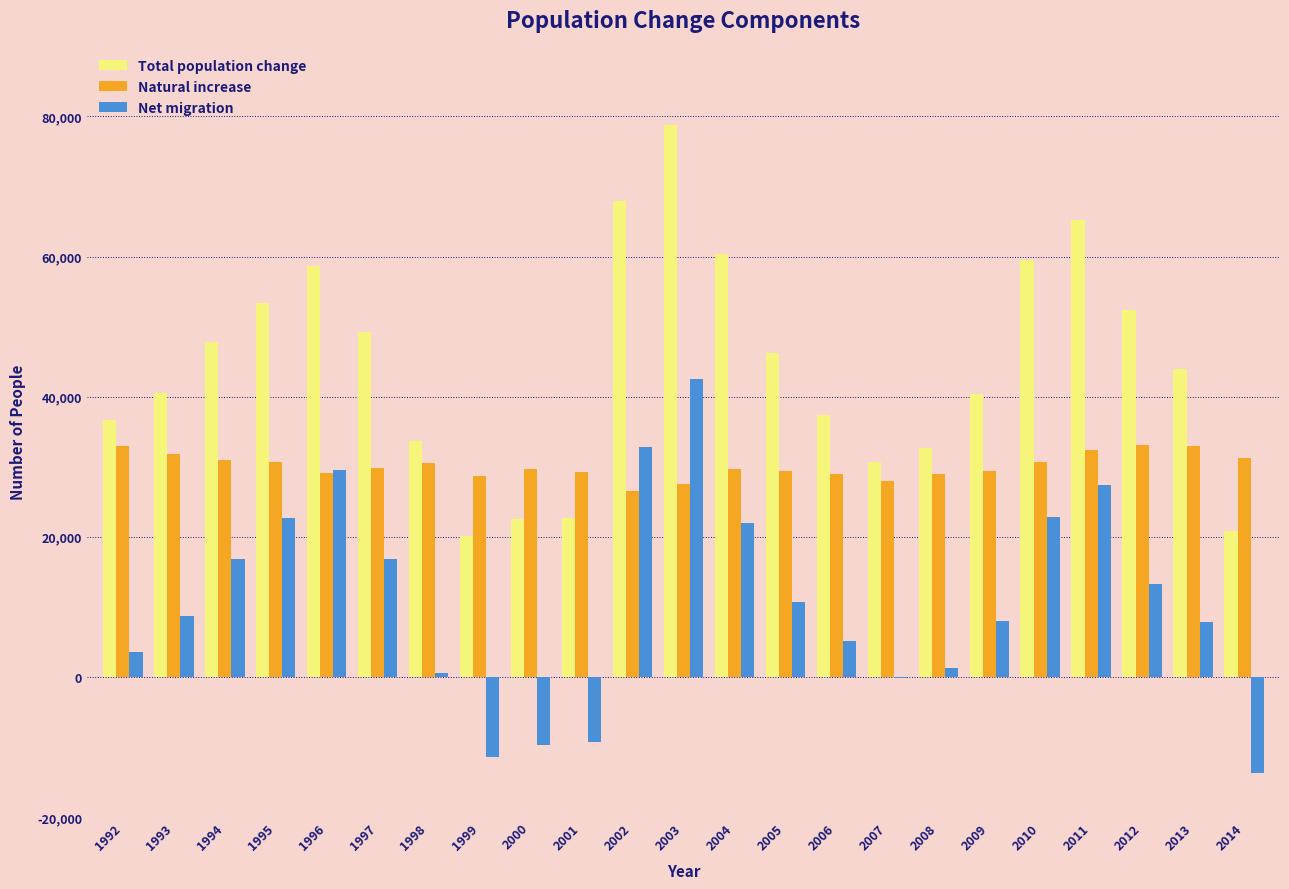

The value of Total population change at 2001 is 22700. True or false?

True